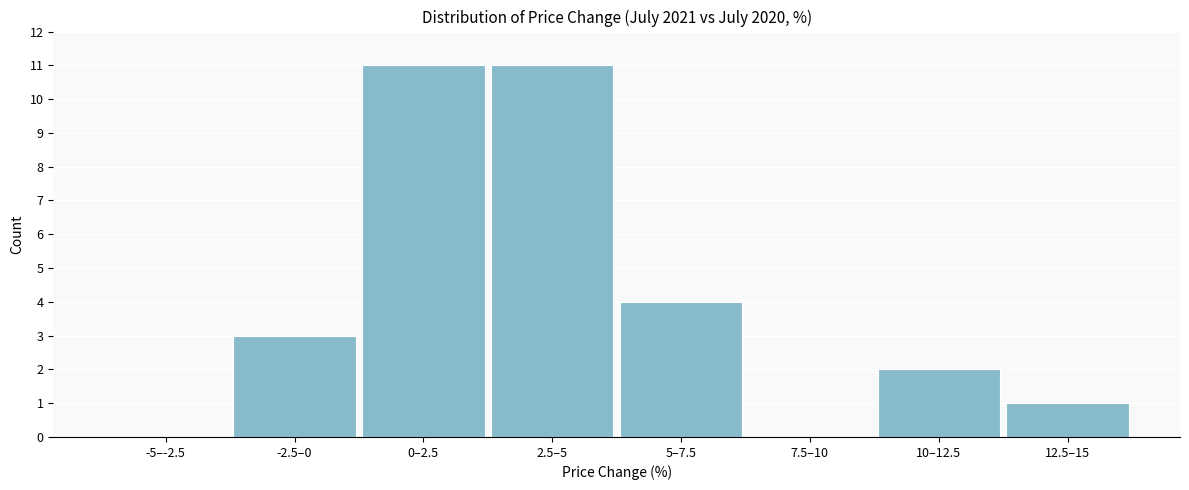

Reading right to left, extract all data points from this chart.

12.5–15=1	10–12.5=2	7.5–10=0	5–7.5=4	2.5–5=11	0–2.5=11	-2.5–0=3	-5–-2.5=0